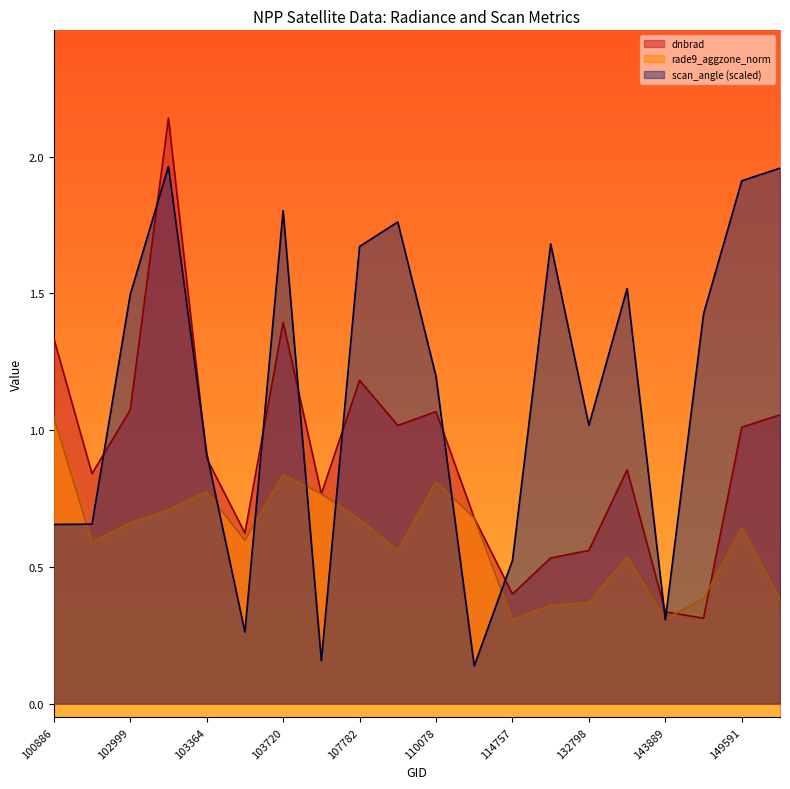

What is the value of the scan_angle point at the 8th from the left?

0.2